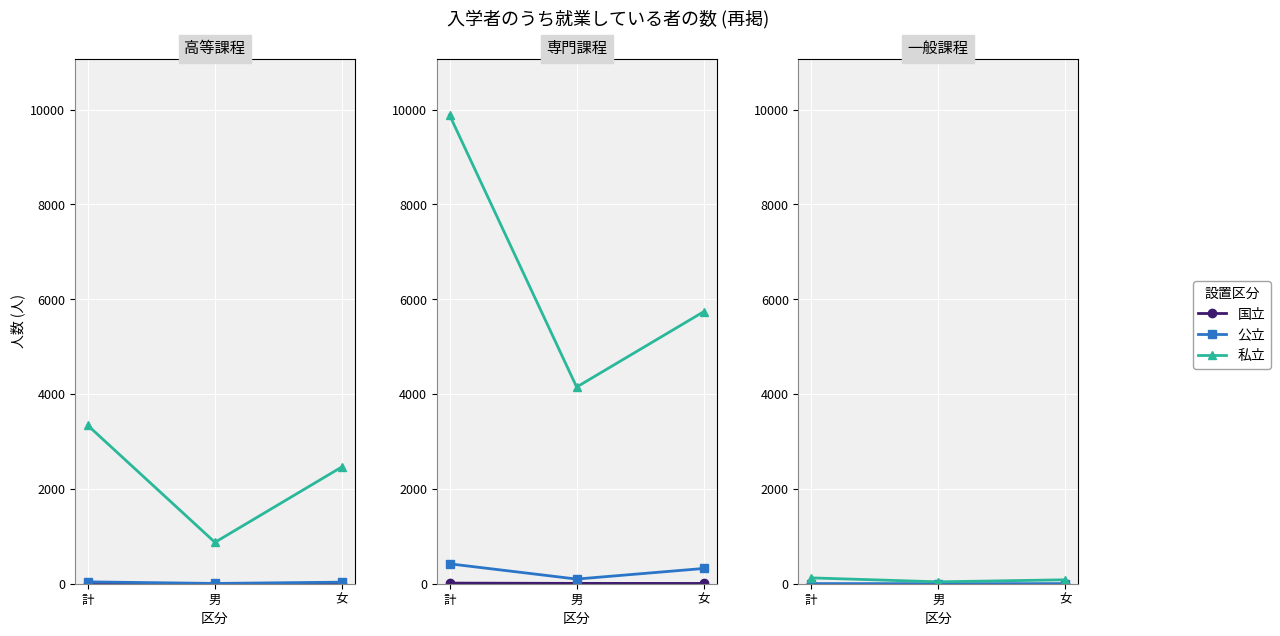

What position from the left is 男?

2